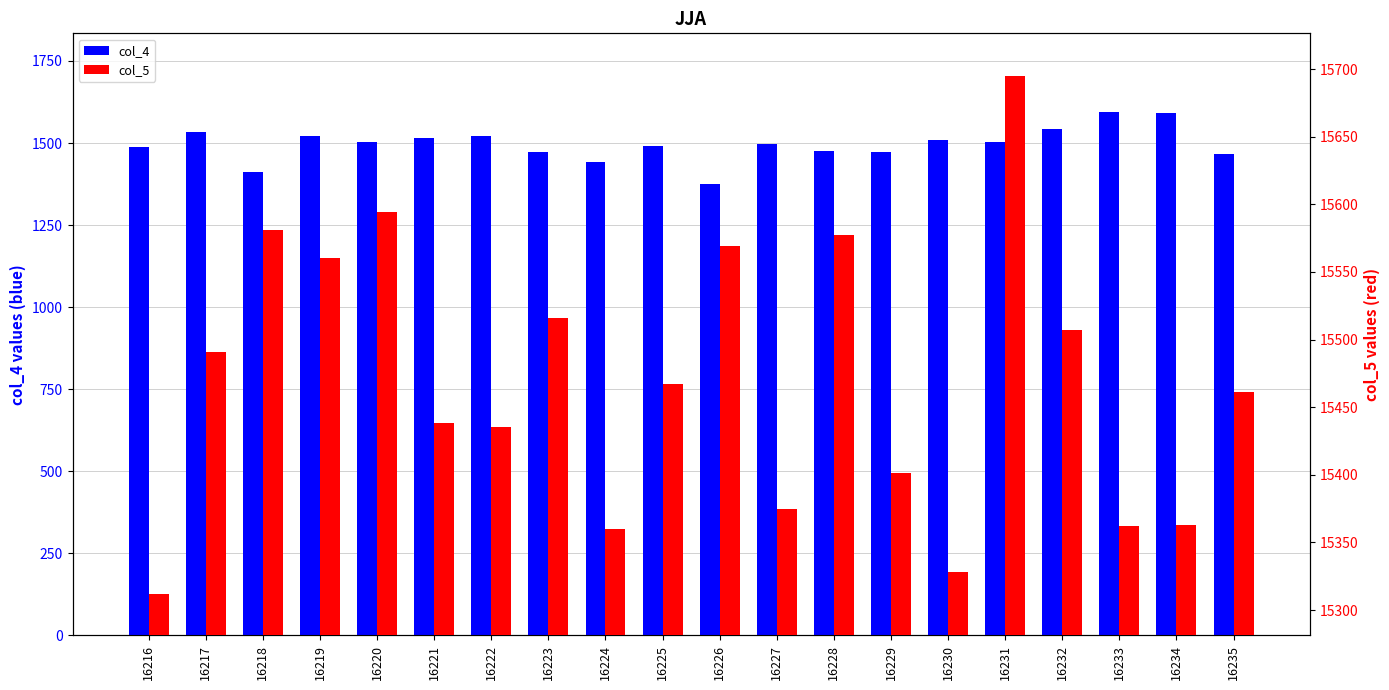

Does the chart contain stacked bars?

No